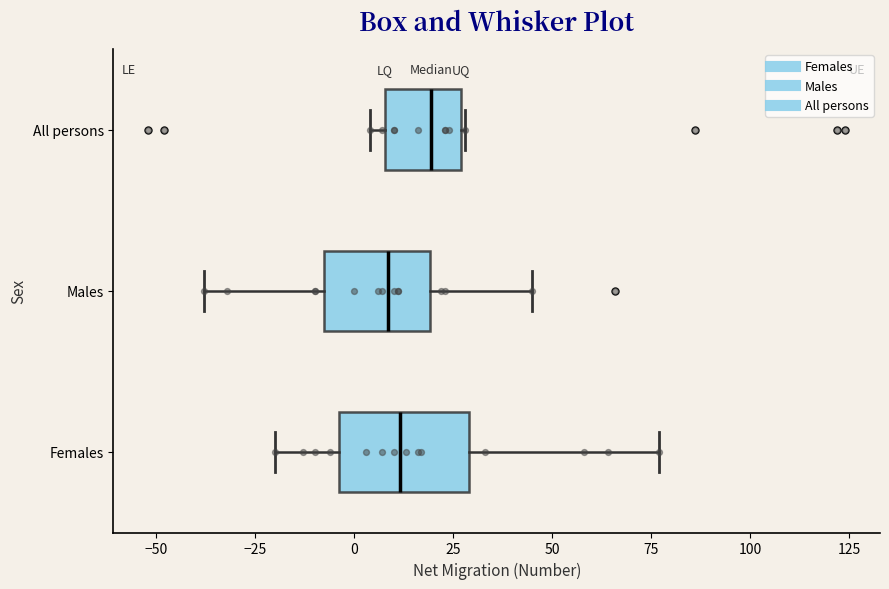

Where does the left whisker of the box for Males end on the x-axis? The values are not printed on the chart, so give them approximately, as read against the axis.

-40